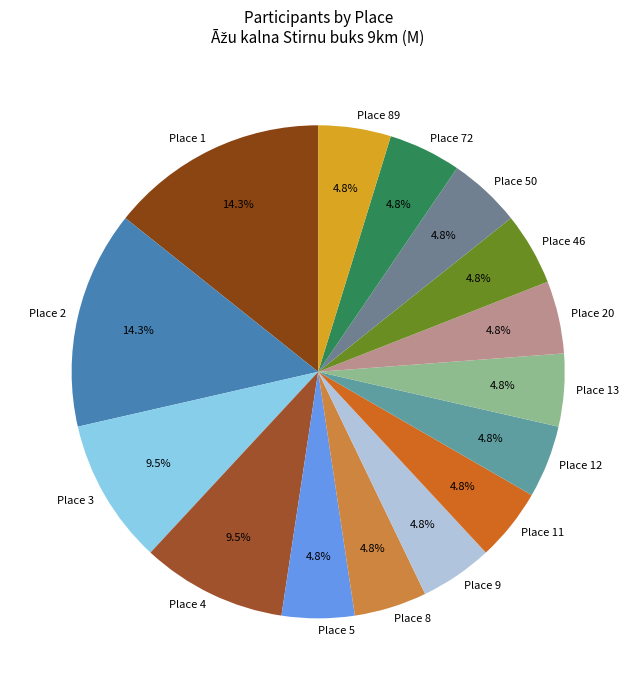

Combined, do Place 11 and Place 1 account for over 50%?

No